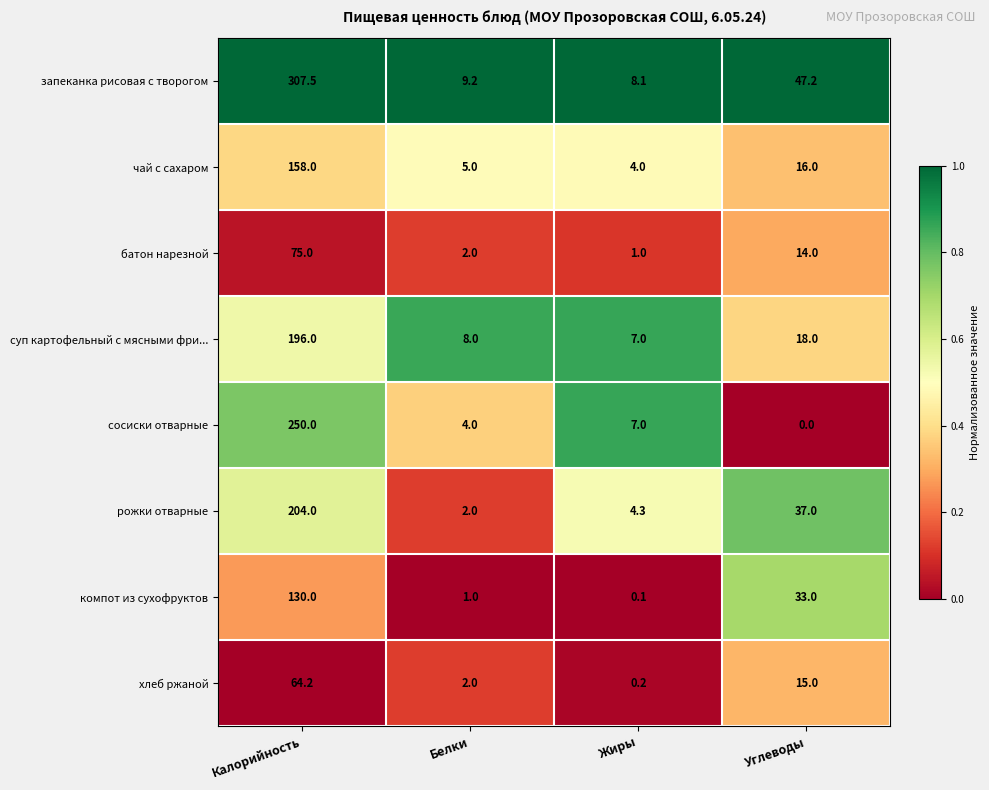

What is the greatest value displayed?

307.5